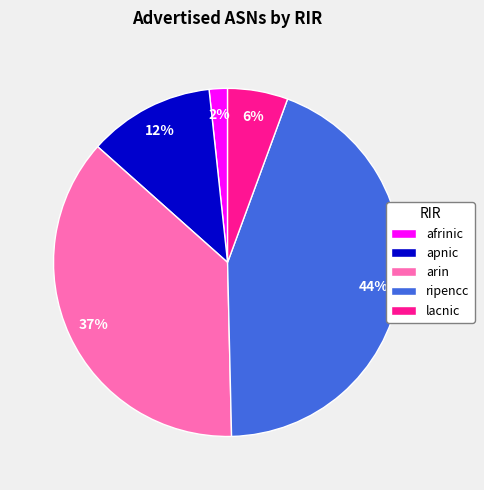

How many segments does this pie chart have?

5